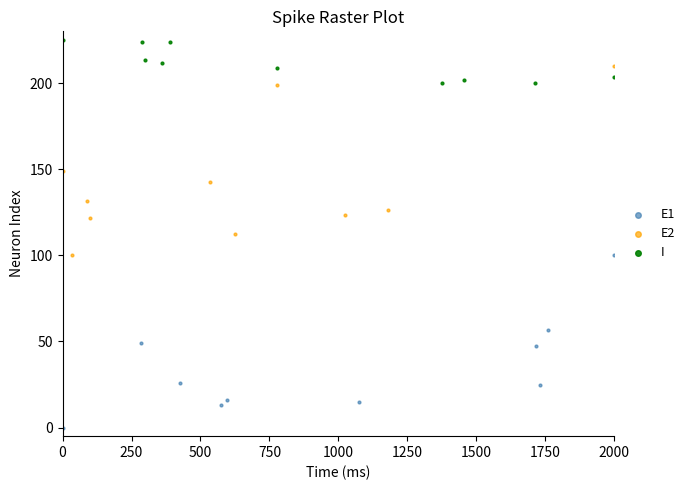

Which series contains the highest Y value?

I